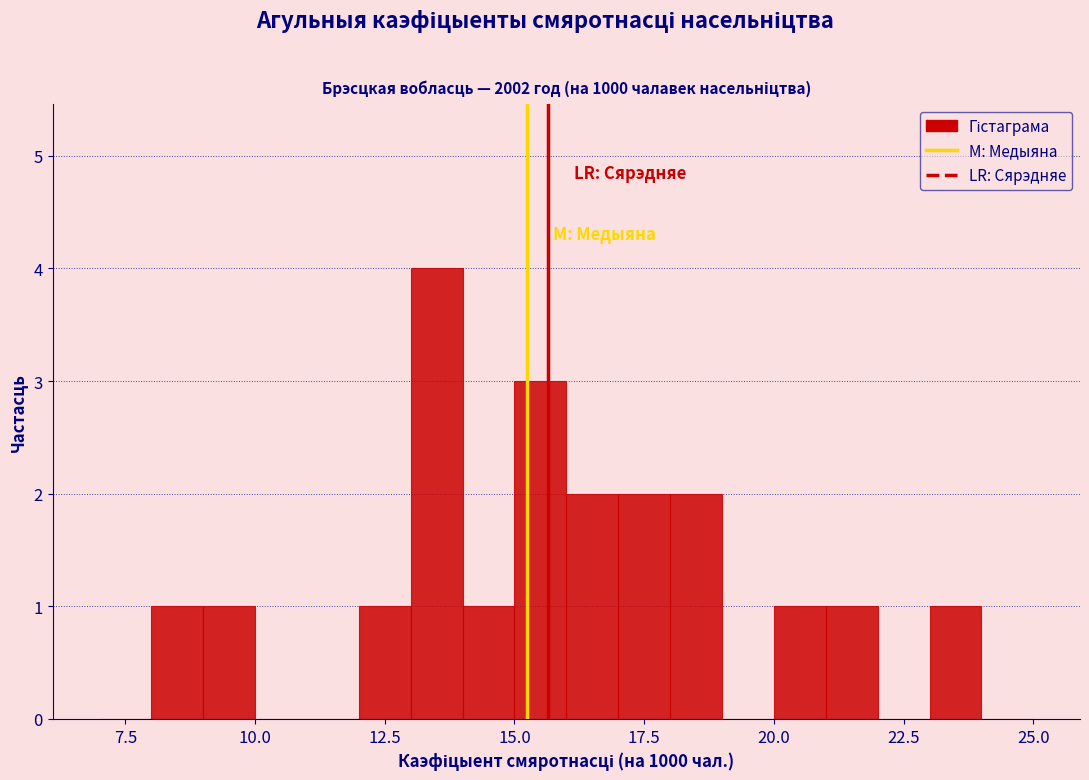

Read against the x-axis, roughly where is the centre of the tallest bar?

13.5